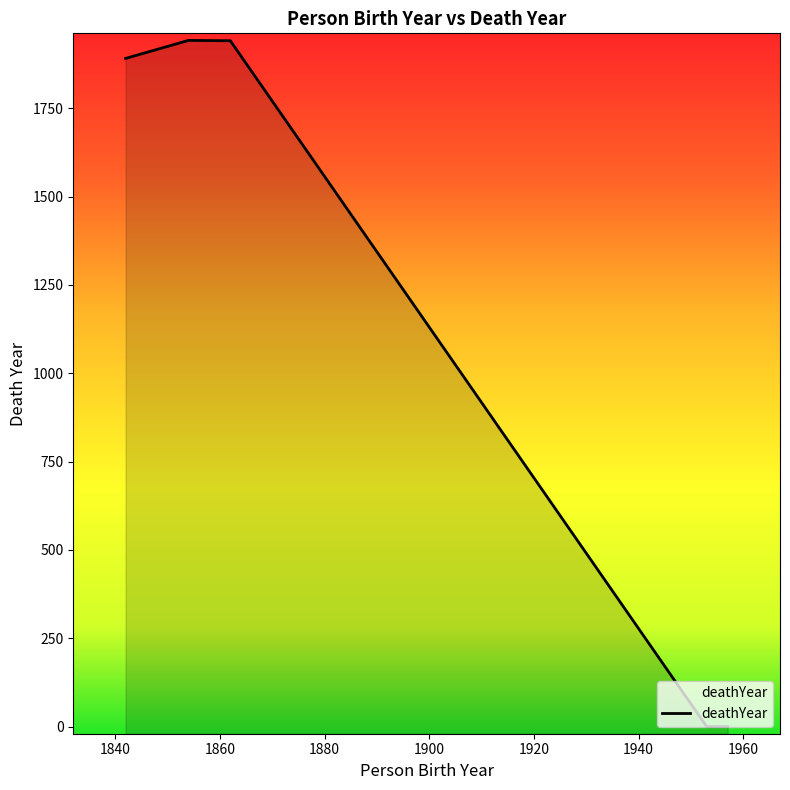

What is the greatest value displayed?

1942